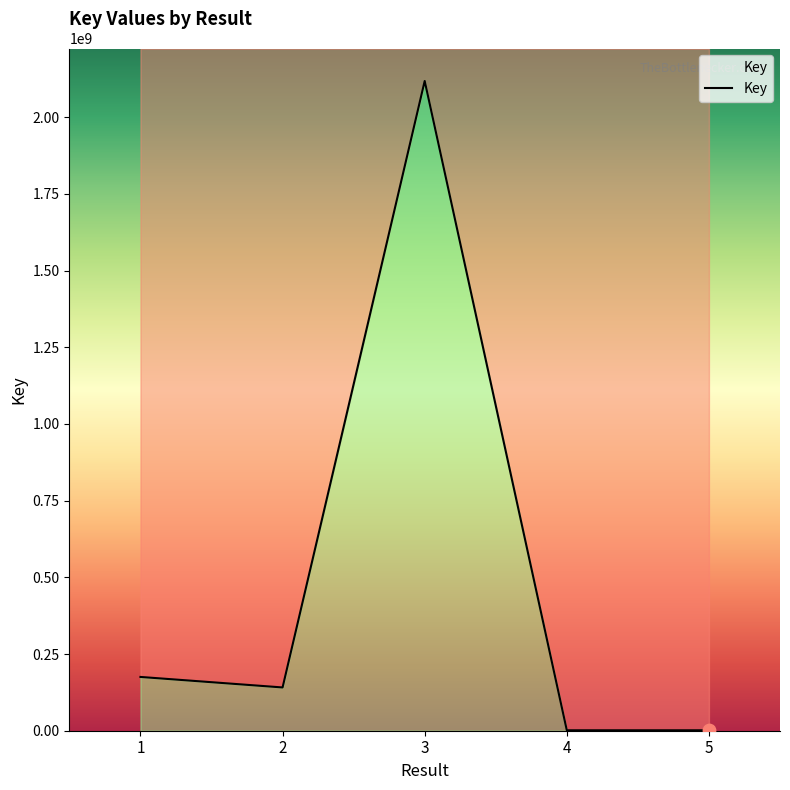

What is the change in value from 2 to 4?

-139591847